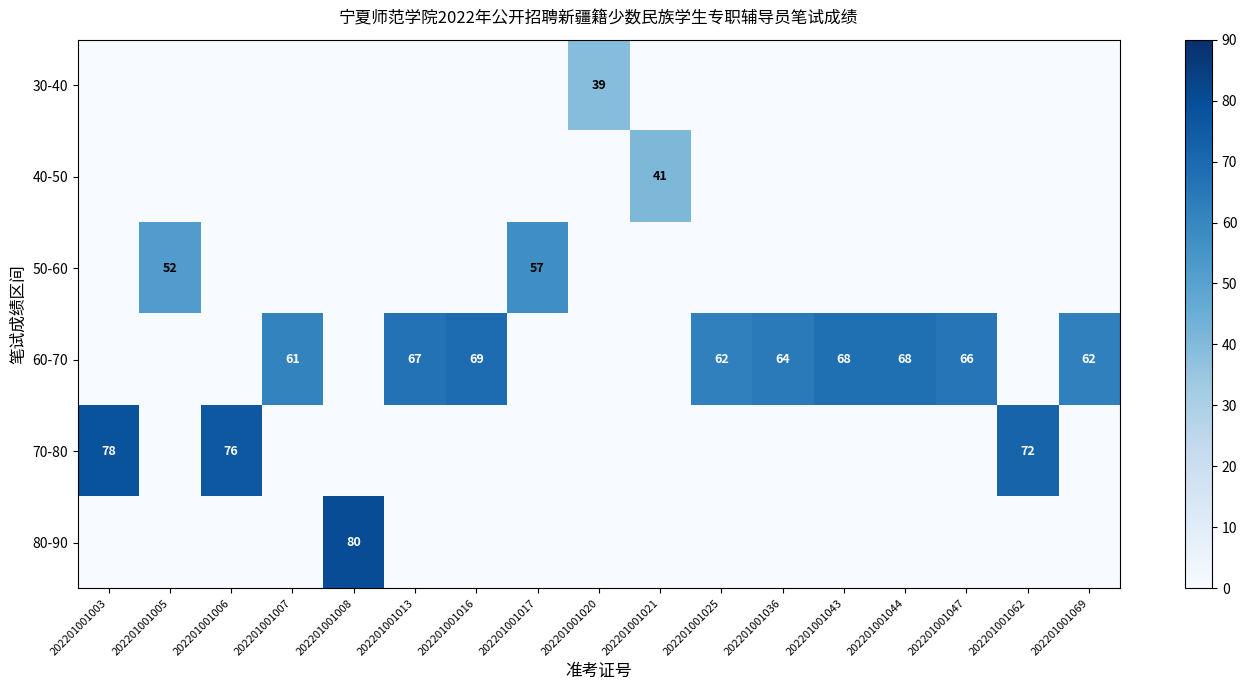

The value of 80-90 at 202201001021 is -51. True or false?

False